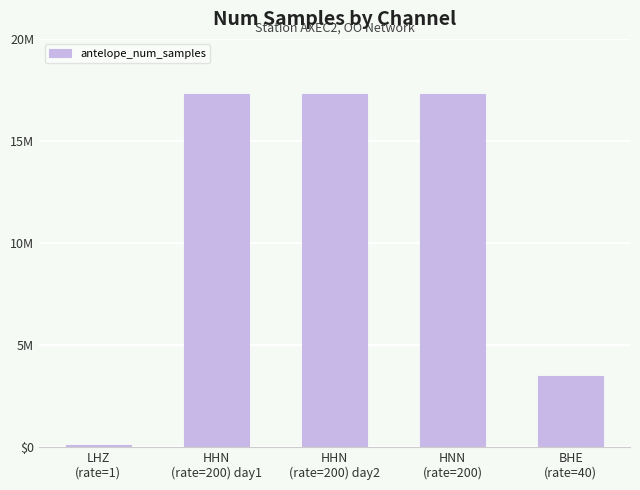

Reading left to right, list all the values displayed in this chart.

LHZ
(rate=1)=86400	HHN
(rate=200) day1=17279999	HHN
(rate=200) day2=17280000	HNN
(rate=200)=17279999	BHE
(rate=40)=3456000